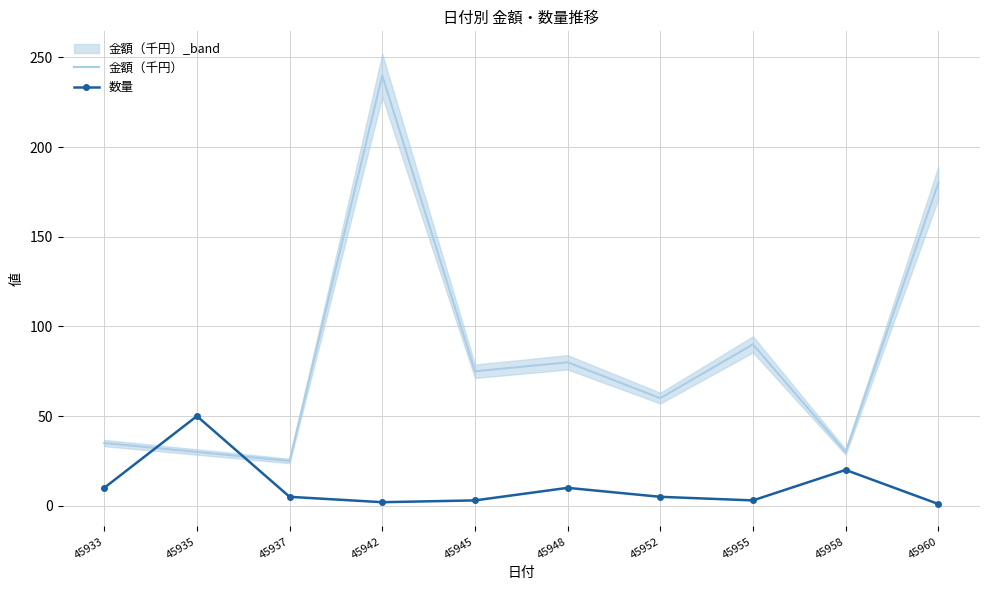

What is the value of the 数量 point at the 1st from the left?

10